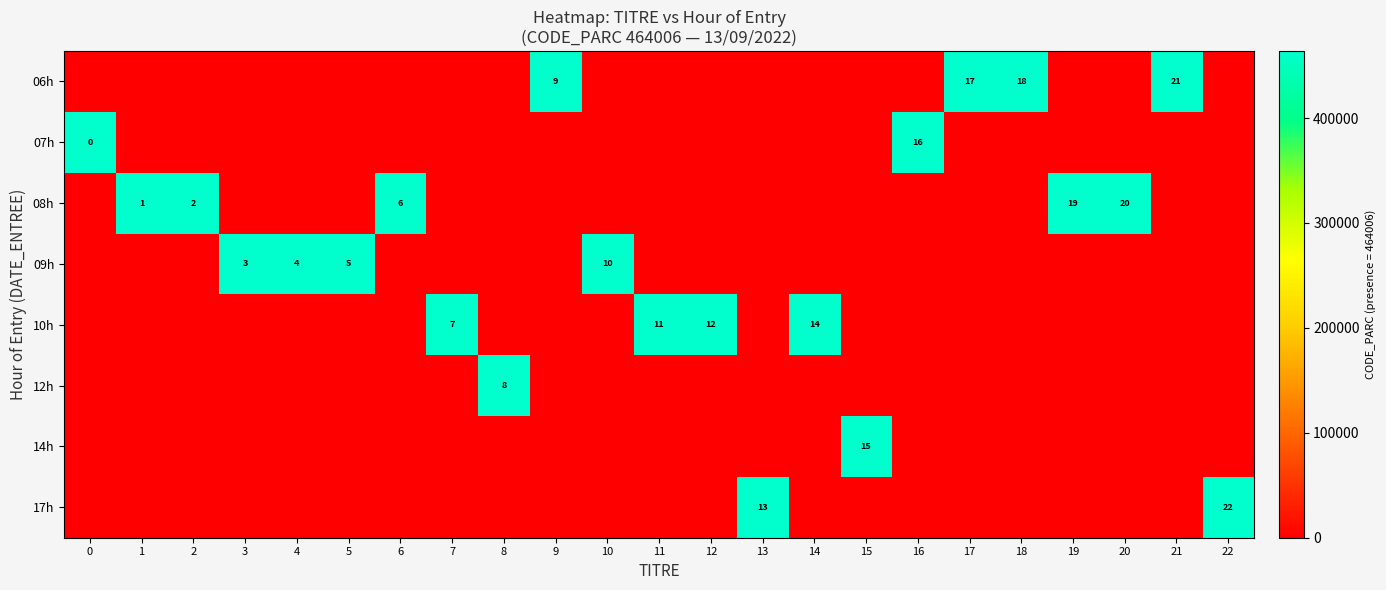

True or false: 07h has a value of 187313 at 20.

False